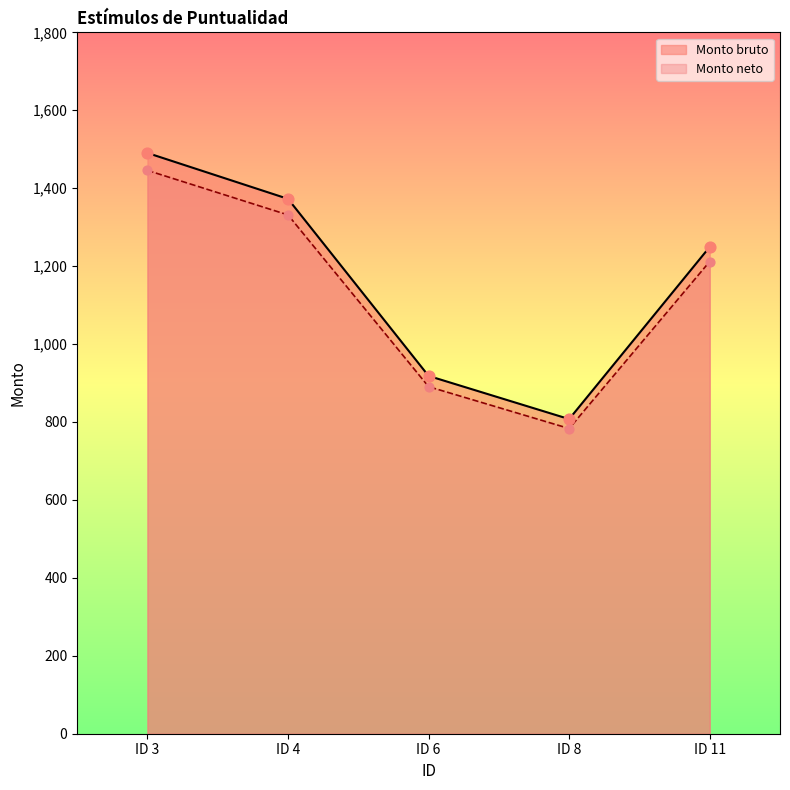

Which series contains the highest Y value?

Monto bruto